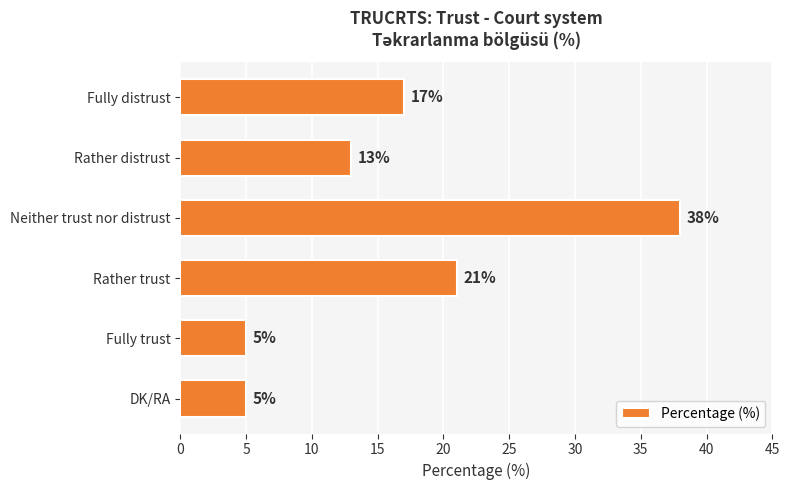

What is the sum of all values?

99